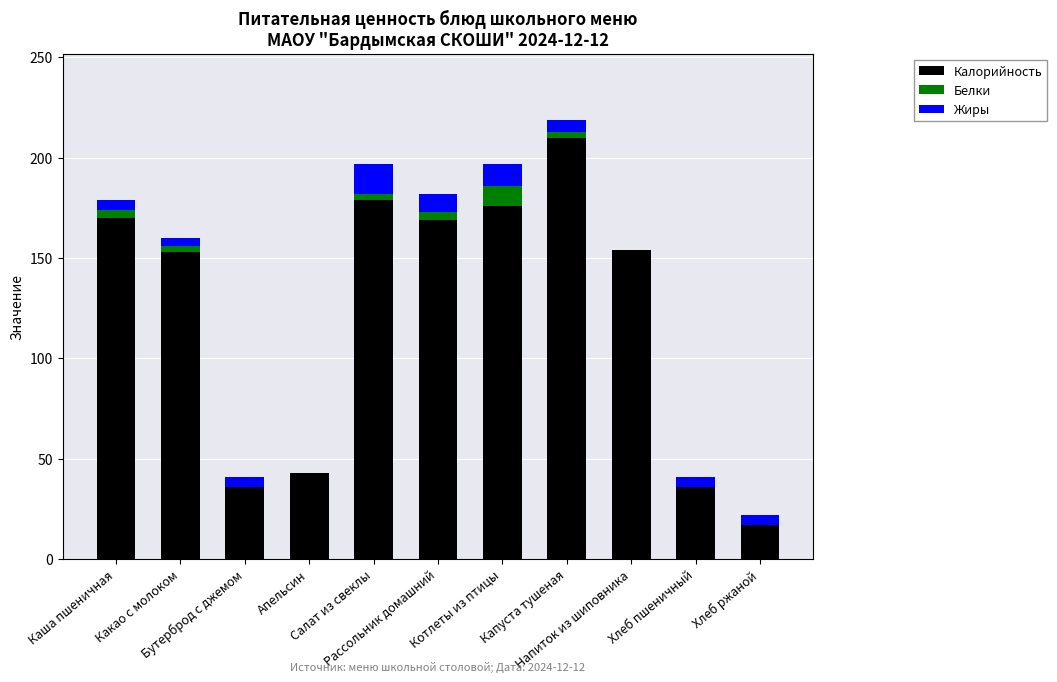

What are all the series names shown in the legend?

Калорийность, Белки, Жиры